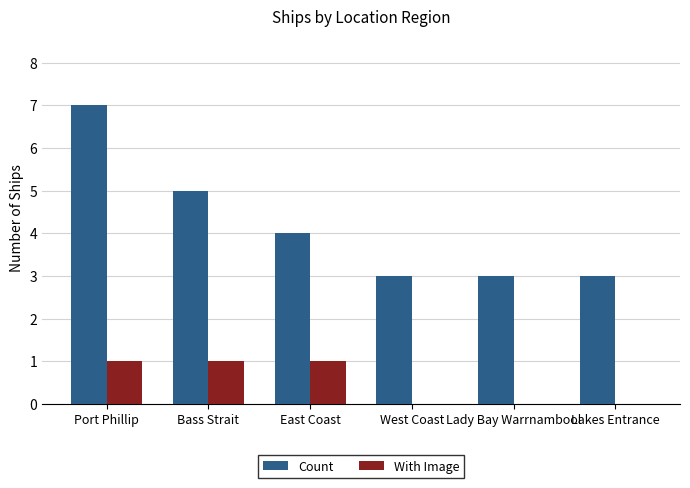

True or false: Count has a value of 7 at Port Phillip.

True